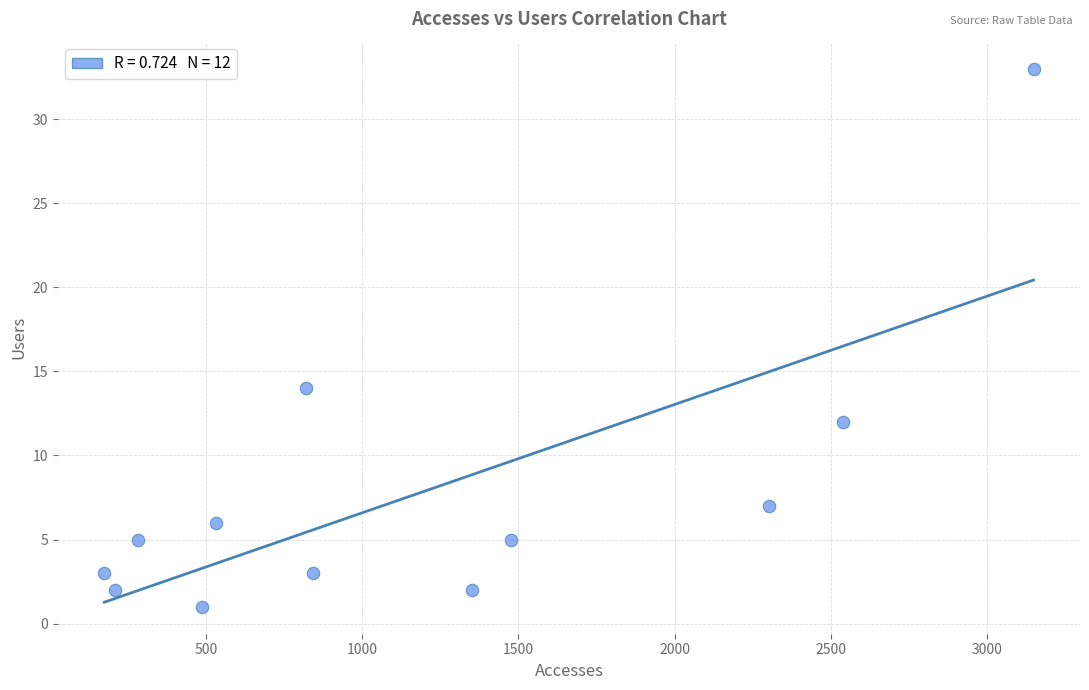

What Y value in the scatter plot is closest to 17?

14